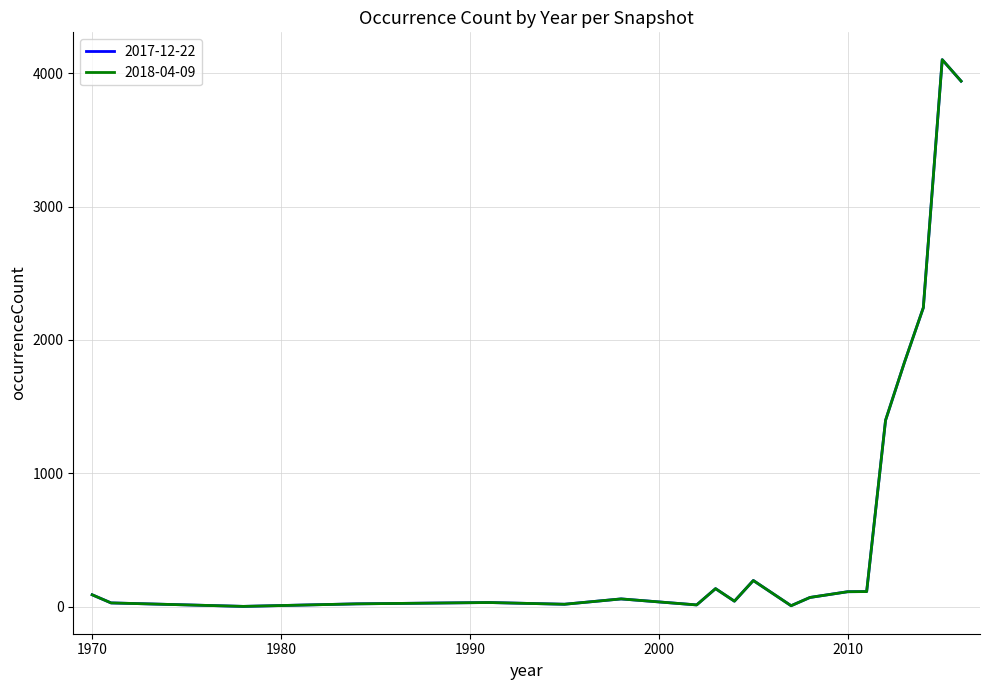

Reading right to left, extract all data points from this chart.

2017-12-22: 2016=3940	2015=4101	2014=2242	2013=1832	2012=1398	2011=114	2010=113	2009=39	2008=70	2007=8	2006=29	2005=197	2004=42	2003=136	2002=14	1999=29	1998=59	1996=9	1995=19	1994=1	1992=2	1991=32	1989=2	1984=22	1978=3	1971=29	1970=90
2018-04-09: 2016=3940	2015=4101	2014=2242	2013=1832	2012=1398	2011=114	2010=113	2009=39	2008=70	2007=8	2006=29	2005=197	2004=42	2003=136	2002=14	1999=29	1998=59	1996=9	1995=19	1994=1	1992=2	1991=32	1989=2	1984=22	1978=3	1971=29	1970=90